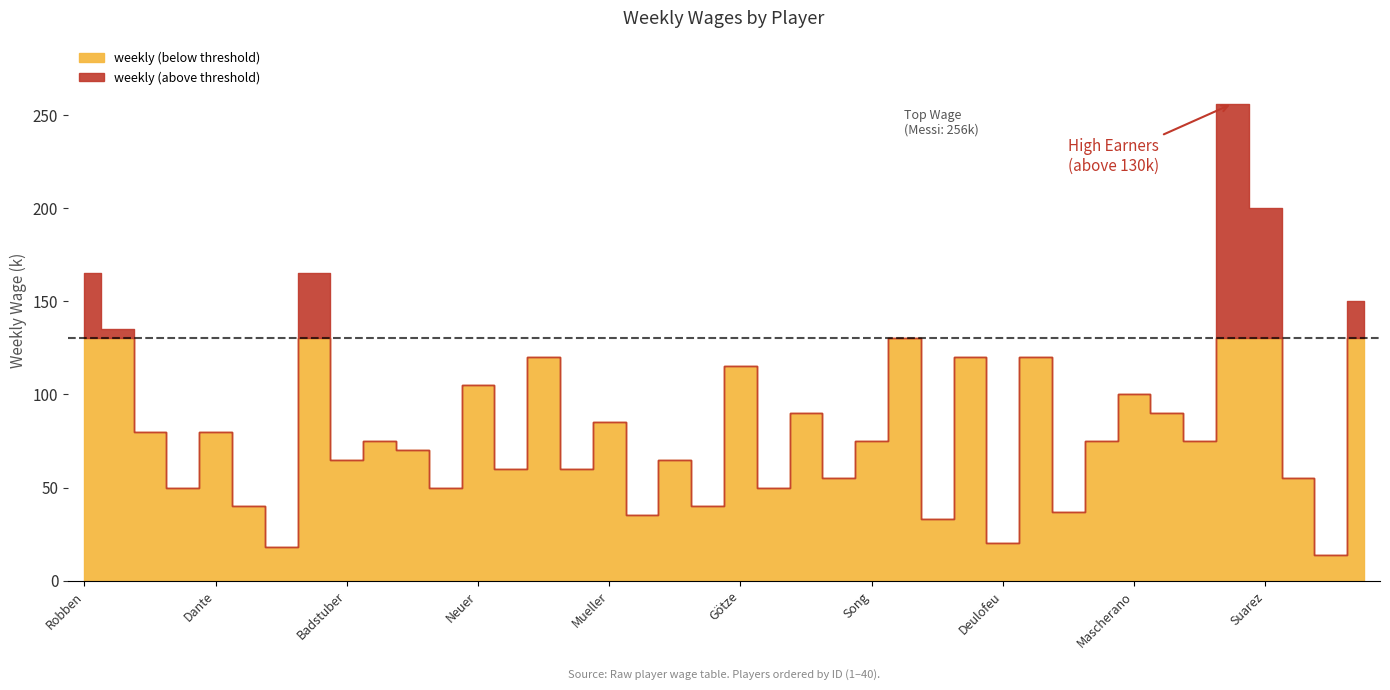

List the labels in order of value, largest first.

36, 37, 1, 8, 40, 2, 26, 15, 28, 30, 21, 13, 33, 23, 34, 17, 3, 5, 10, 25, 32, 35, 11, 9, 19, 14, 16, 24, 38, 4, 12, 22, 6, 20, 31, 18, 27, 29, 7, 39